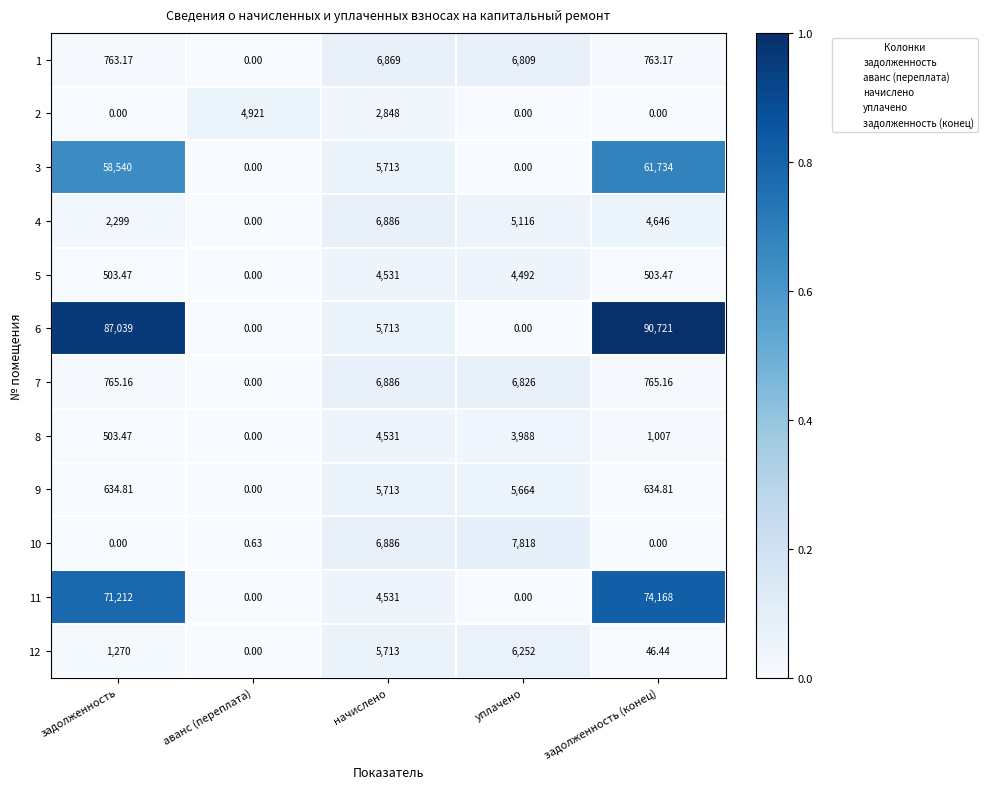

At which category does the chart reach its peak across all series?

задолженность (конец)